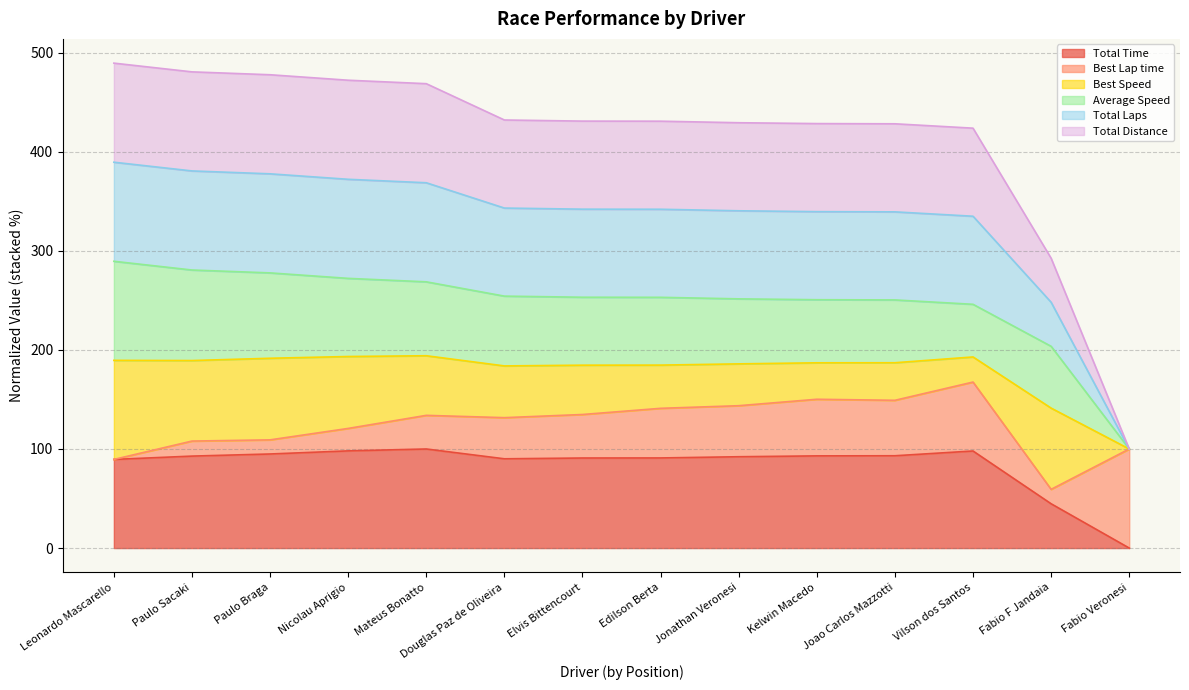

True or false: Total Laps has more than 2 points higher than both neighbors.

False